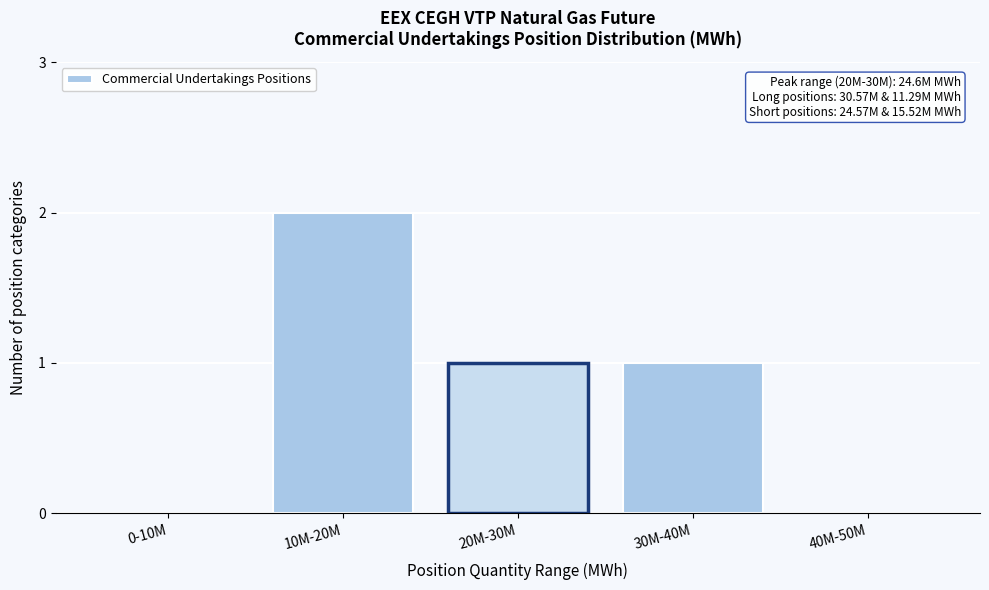

Reading left to right, what are all the values shown in this chart?

0-10M=0	10M-20M=2	20M-30M=1	30M-40M=1	40M-50M=0